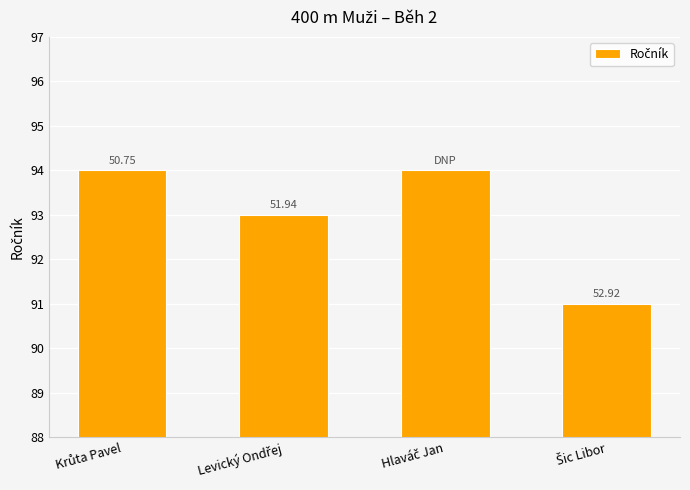

What is the average value?

93